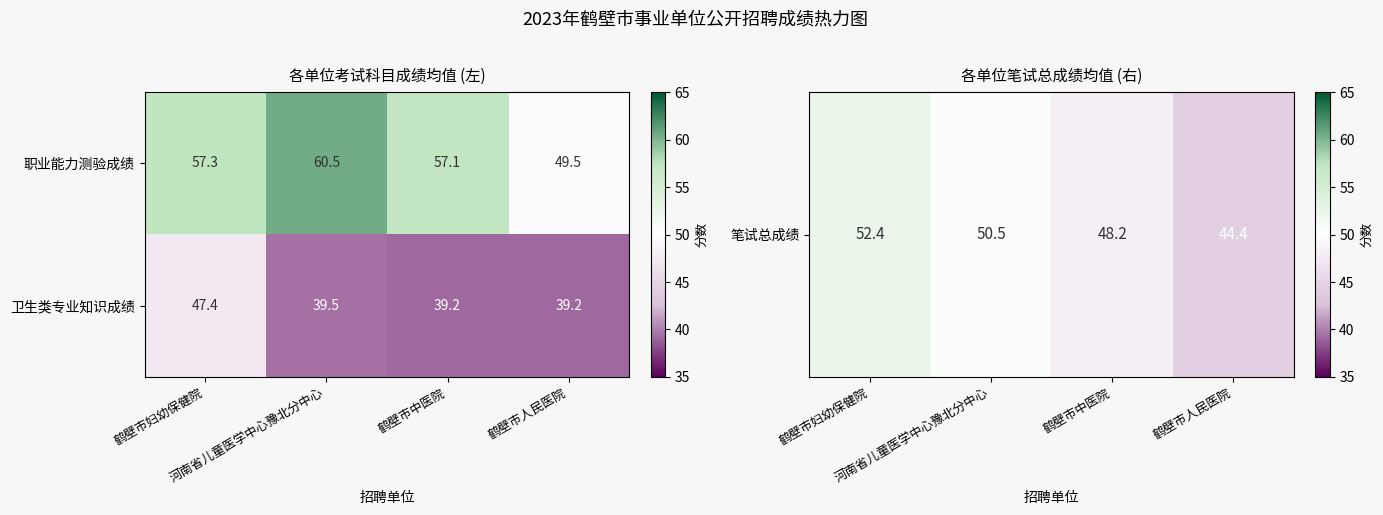

What is the greatest value displayed?

60.5